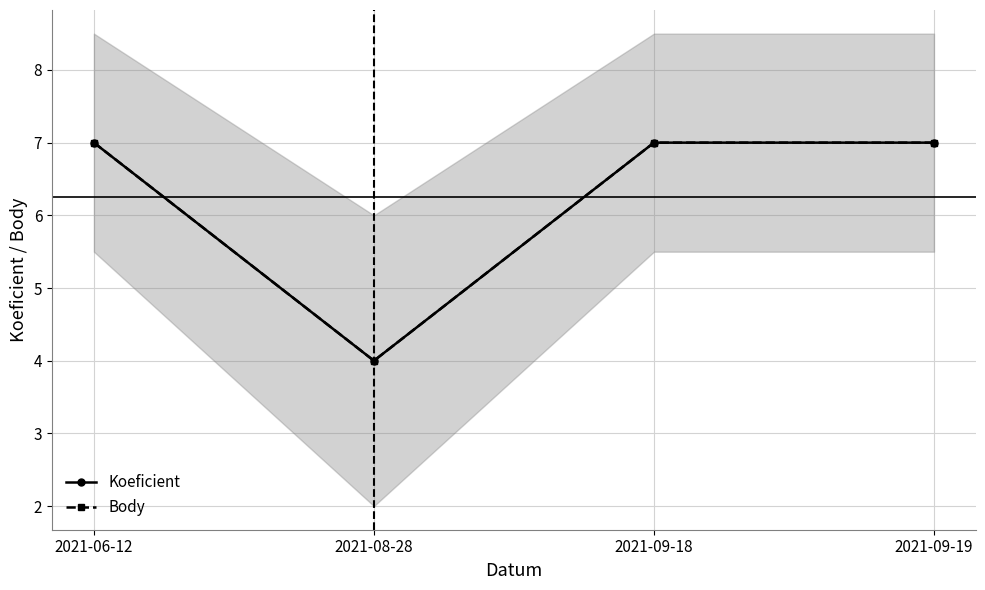

Reading left to right, transcribe all the data shown in this chart.

Koeficient: 2021-06-12=7	2021-08-28=4	2021-09-18=7	2021-09-19=7
Body: 2021-06-12=7	2021-08-28=4	2021-09-18=7	2021-09-19=7